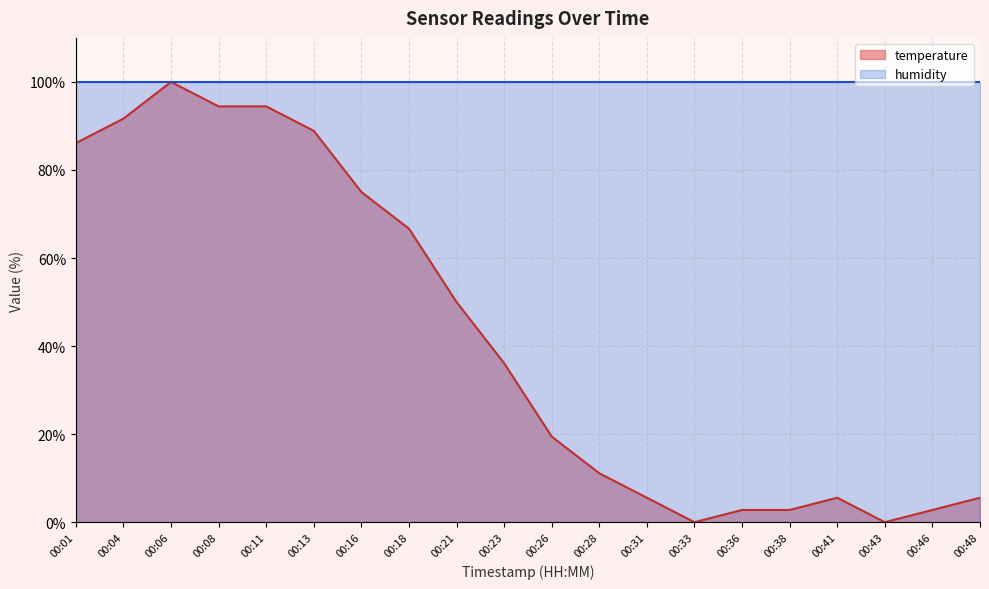

Reading left to right, extract all data points from this chart.

00:01=86.1	00:04=91.7	00:06=100.0	00:08=94.4	00:11=94.4	00:13=88.9	00:16=75.0	00:18=66.7	00:21=50.0	00:23=36.1	00:26=19.4	00:28=11.1	00:31=5.6	00:33=0.0	00:36=2.8	00:38=2.8	00:41=5.6	00:43=0.0	00:46=2.8	00:48=5.6